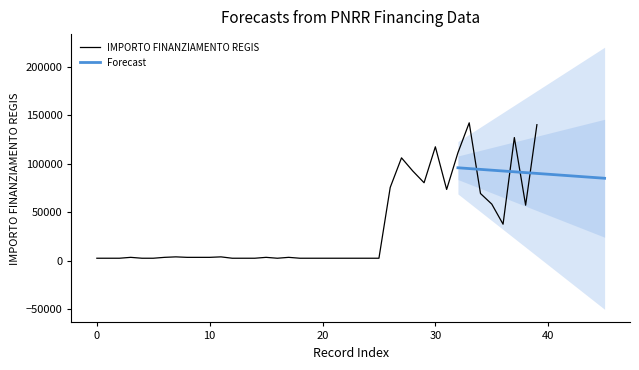

How many points are lower than both their immediate neighbors (excluding endpoints)?

5